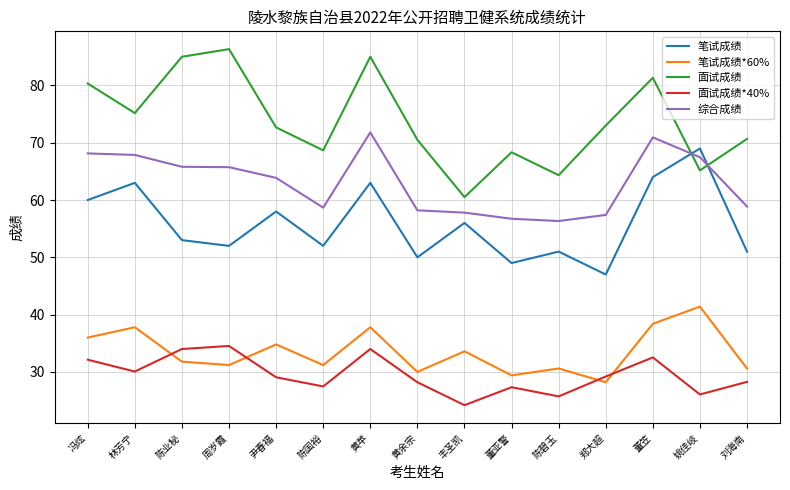

What is the sum of the 面试成绩*40% values at 陈国裕 and 黄余宗?

55.7